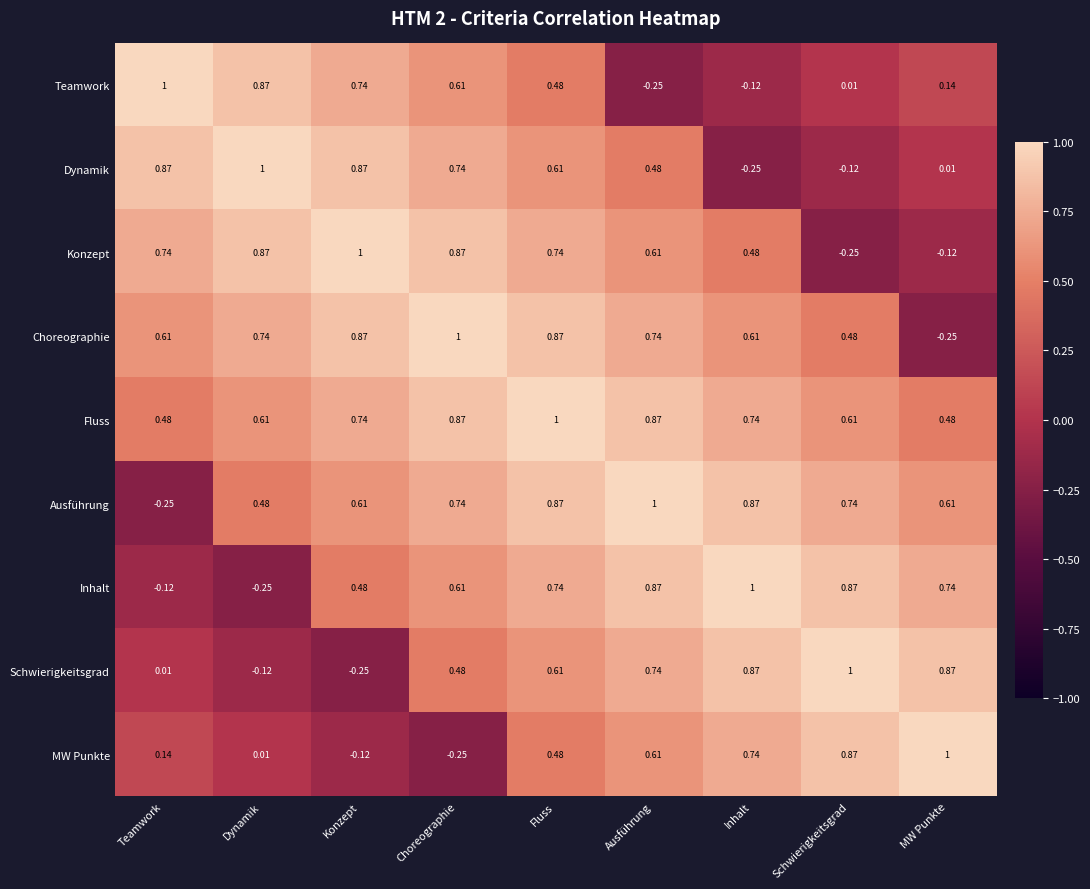

Which series changed the most between Fluss and MW Punkte?

Choreographie